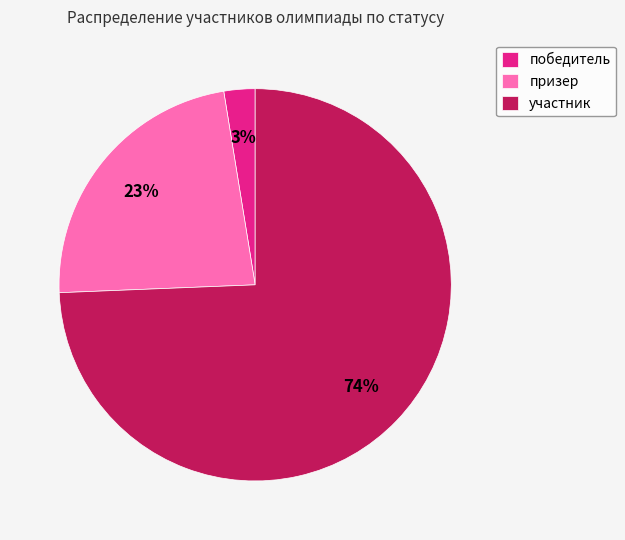

What is the majority slice?

участник